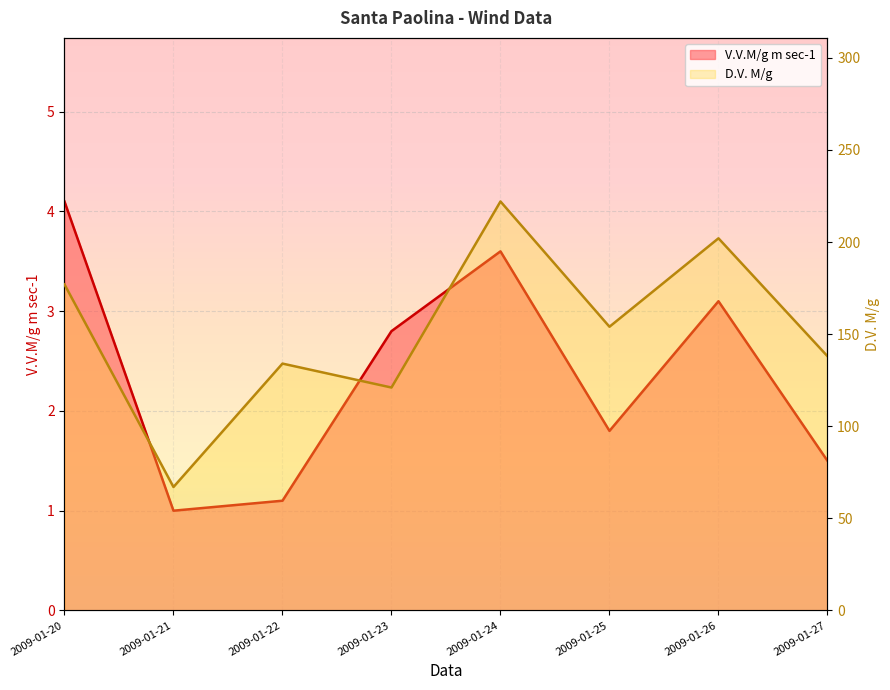

What are all the series names shown in the legend?

V.V.M/g m sec-1, D.V. M/g